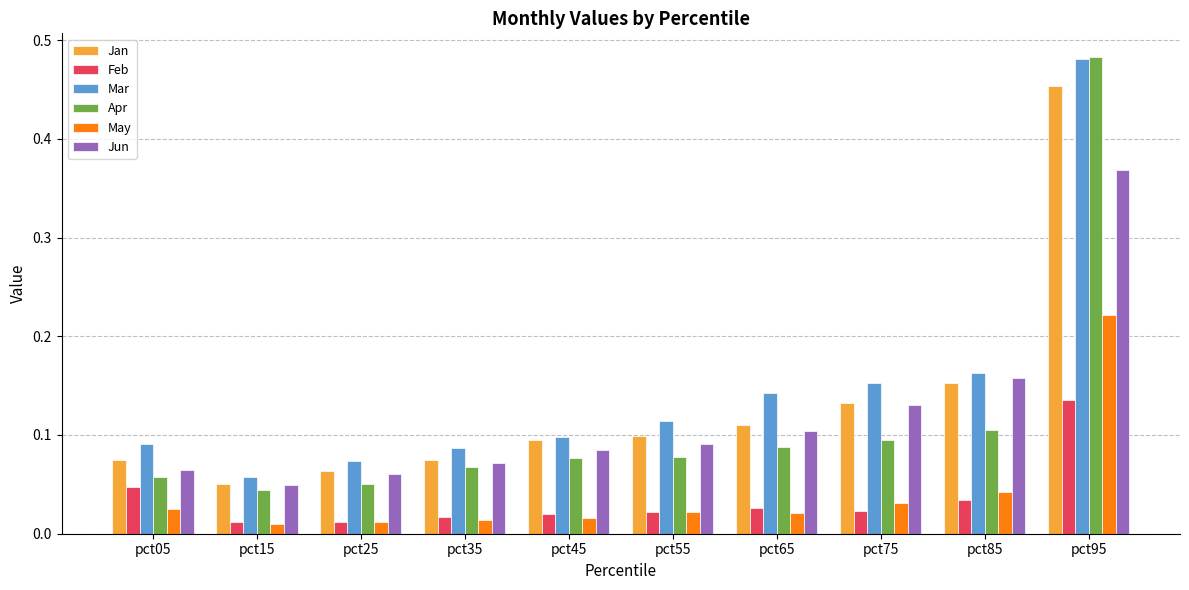

How many groups of bars are there?

10